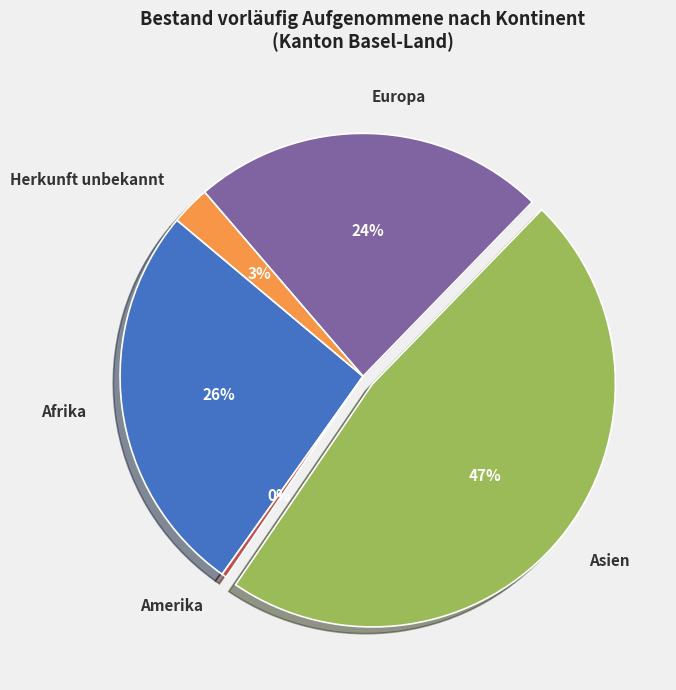

The Afrika slice represents 26% of the pie. True or false?

True